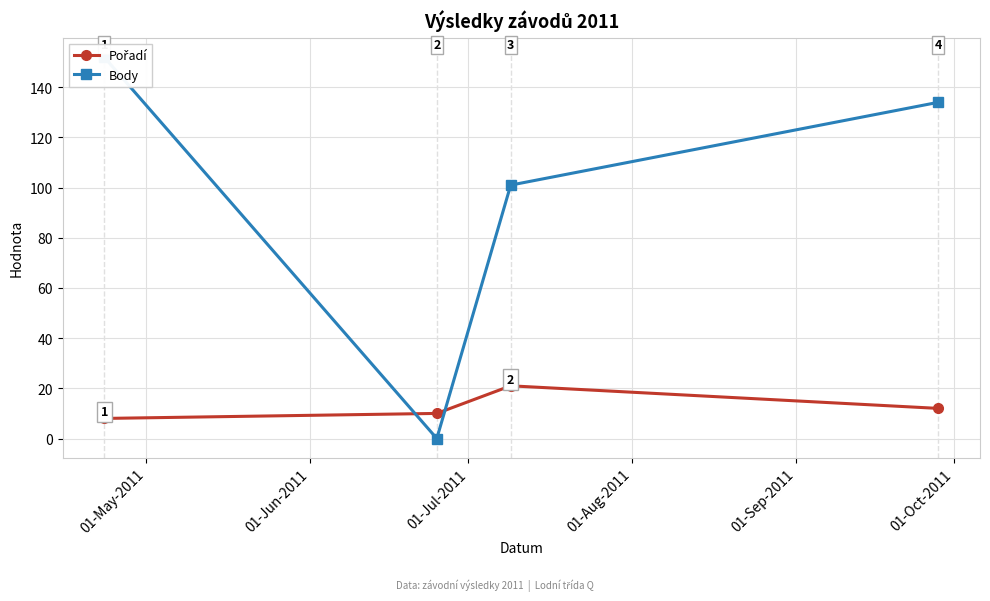

Between 01-Jun-2011 and 01-Aug-2011, which series saw the biggest shift?

Body